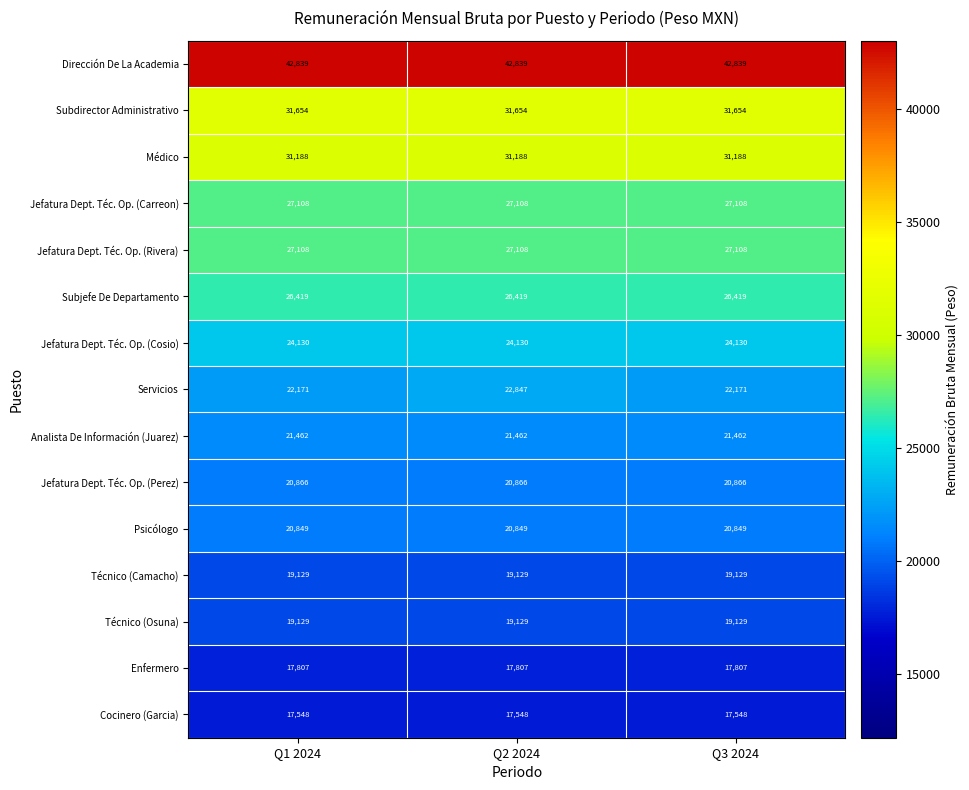

Which series changed the most between Q1 2024 and Q2 2024?

Servicios